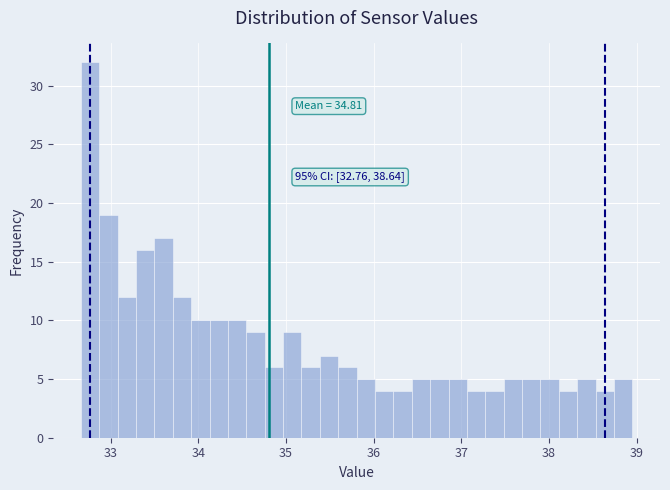

Read against the x-axis, roughly where is the centre of the tallest bar?

32.8